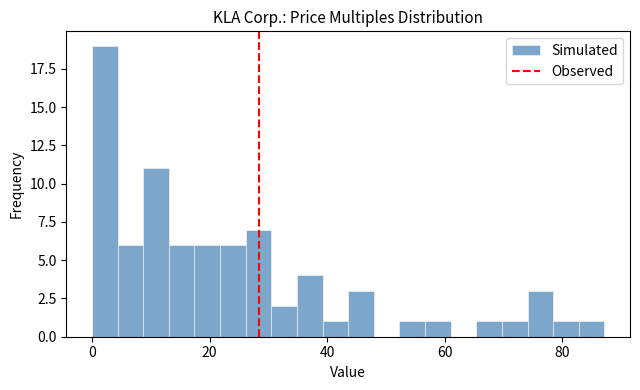

Read against the x-axis, roughly where is the centre of the tallest bar?

2